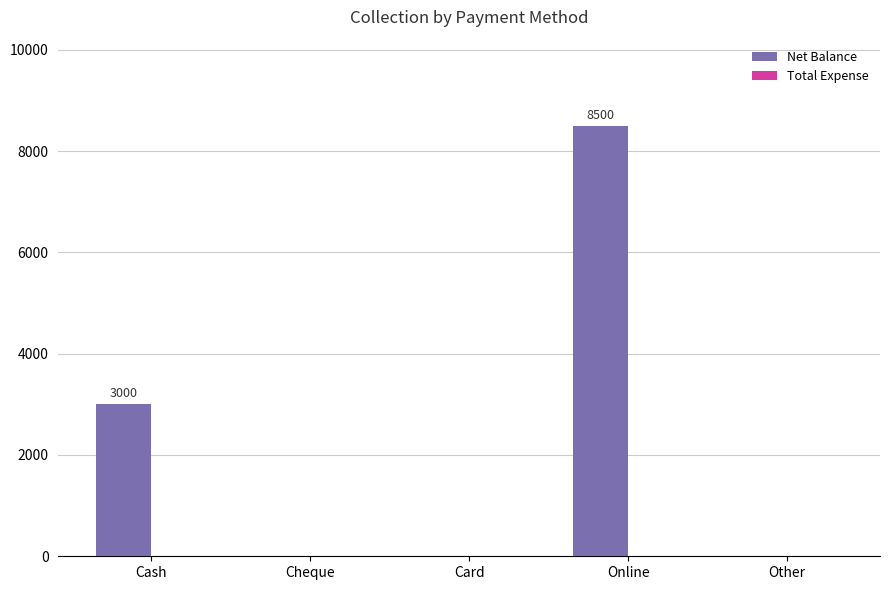

What is the sum of all values?

11500